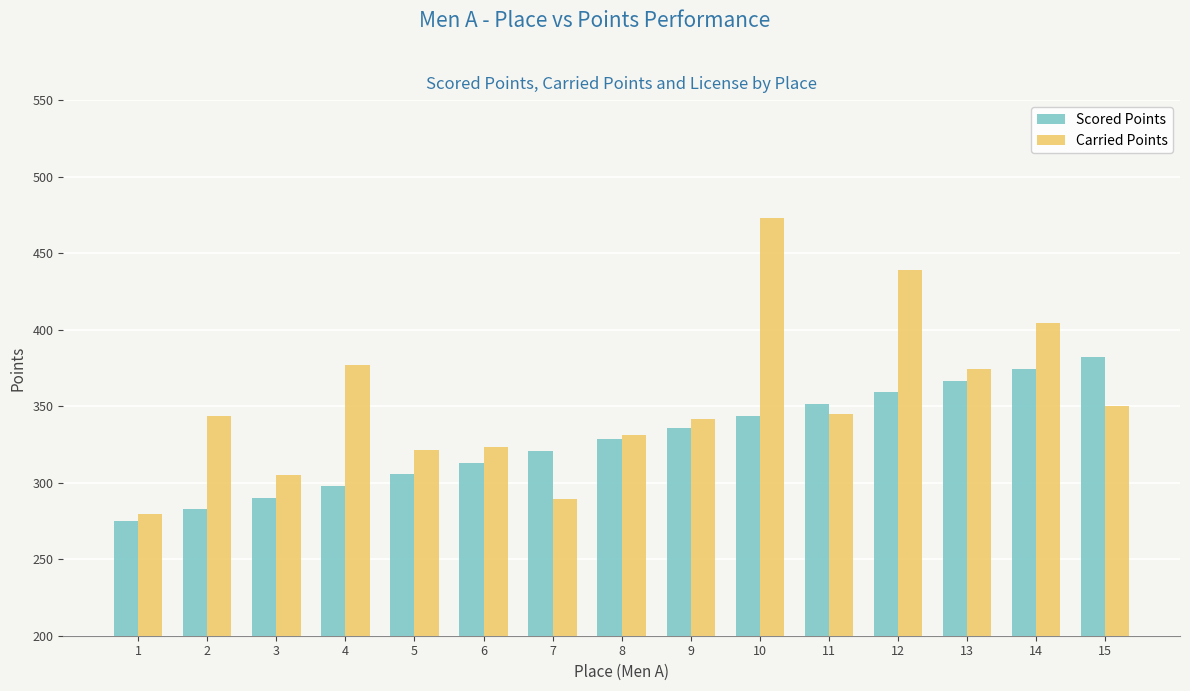

Reading right to left, what are all the values shown in this chart?

Scored Points: 15=381.9	14=374.3	13=366.6	12=359.0	11=351.3	10=343.7	9=336.0	8=328.4	7=320.7	6=313.1	5=305.5	4=297.8	3=290.2	2=282.5	1=274.9
Carried Points: 15=349.8	14=404.6	13=374.3	12=439.0	11=345.1	10=472.9	9=341.5	8=331.2	7=289.1	6=323.3	5=321.5	4=376.9	3=305.1	2=343.6	1=279.6